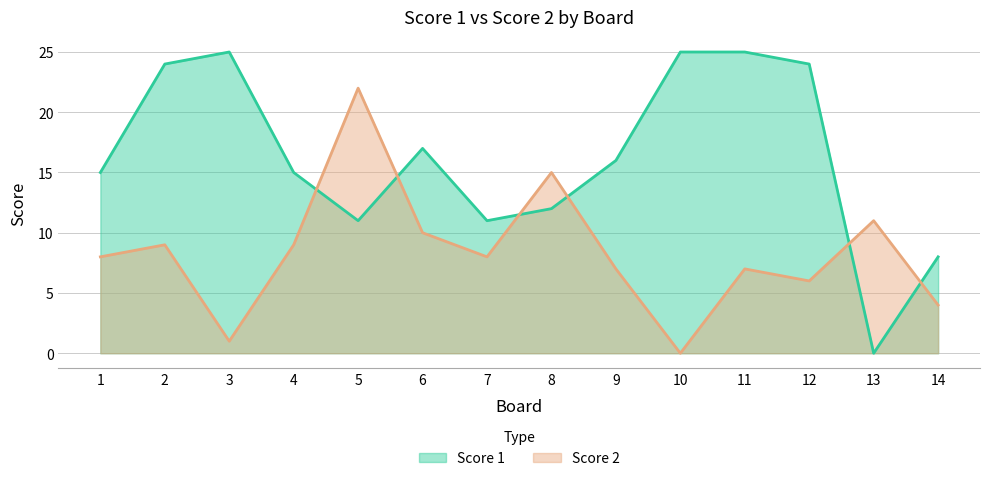

What is the difference between the maximum and minimum values in the Score 2 series?

22